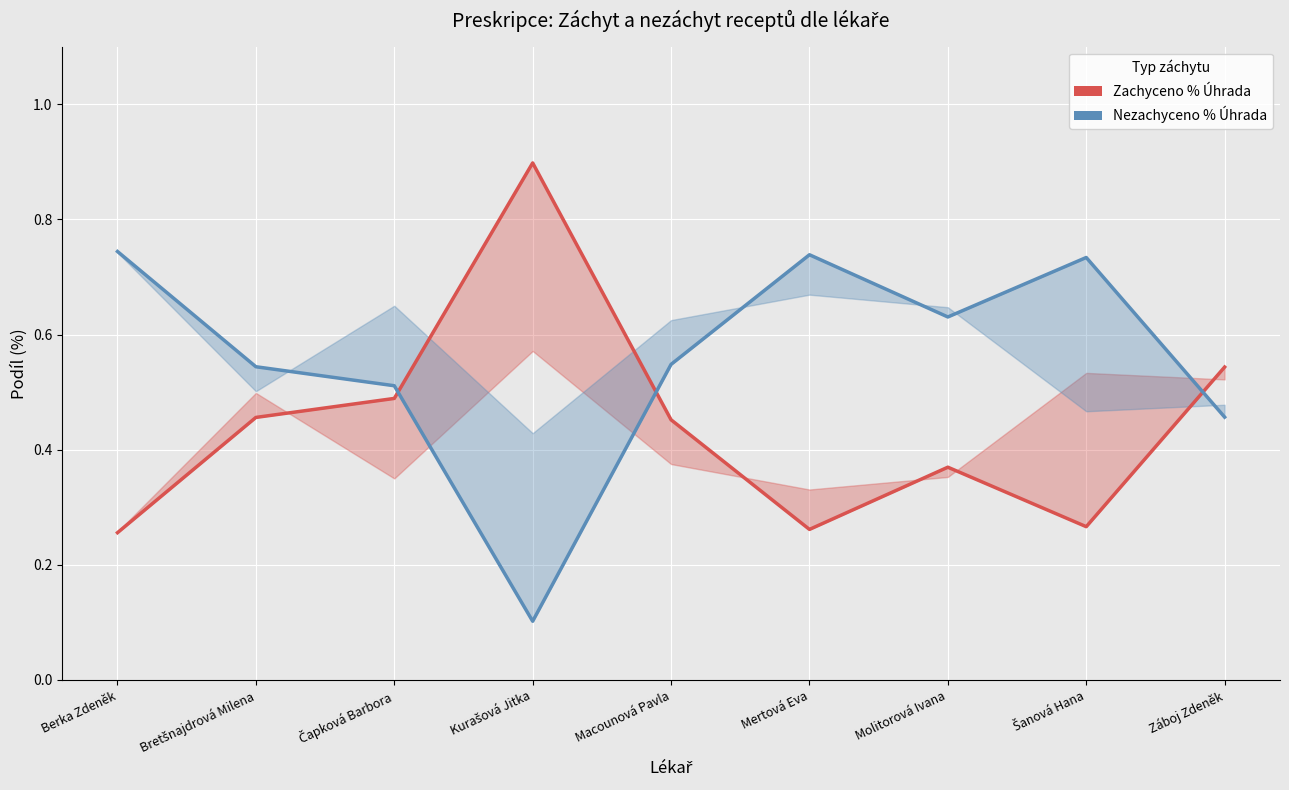

Where is the first local maximum for Nezachyceno % Úhrada (linie)?

Mertová Eva